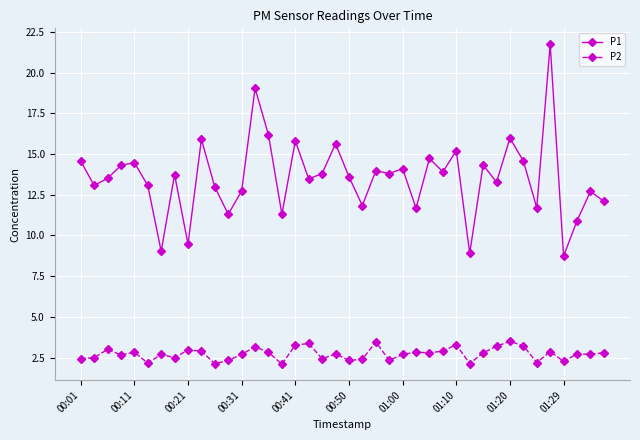

What is the difference between the maximum and second lowest values in the P2 series?

1.4